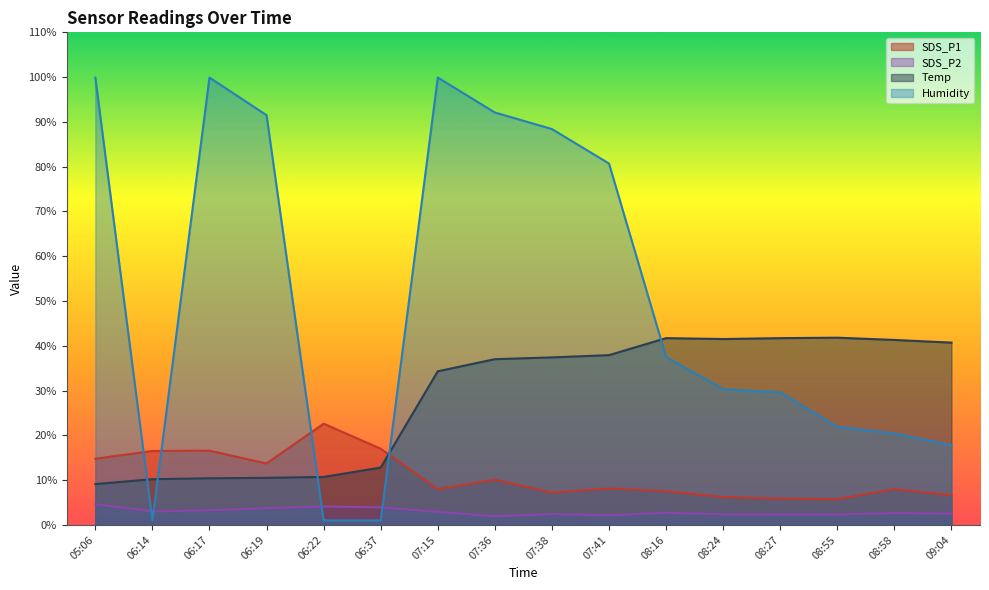

List the series in order of their overall mean, lowest first.

SDS_P2, SDS_P1, Temp, Humidity